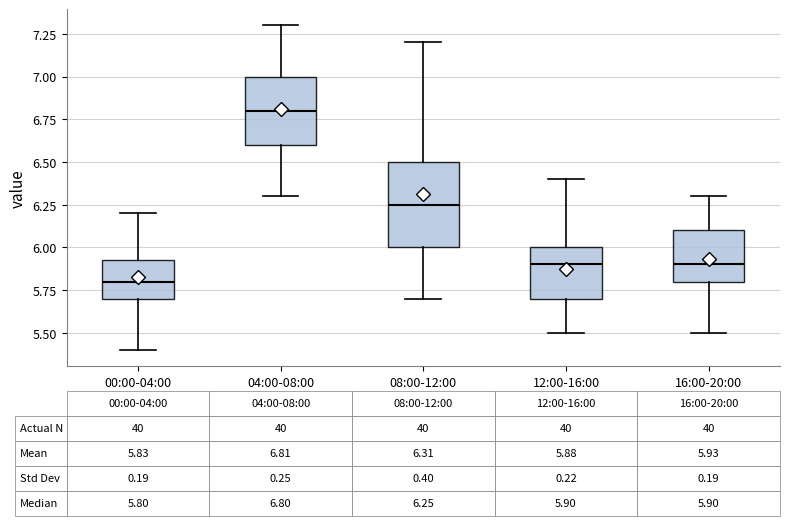

Comparing the boxes themselves (not the whiskers), which one is the tallest?

08:00-12:00